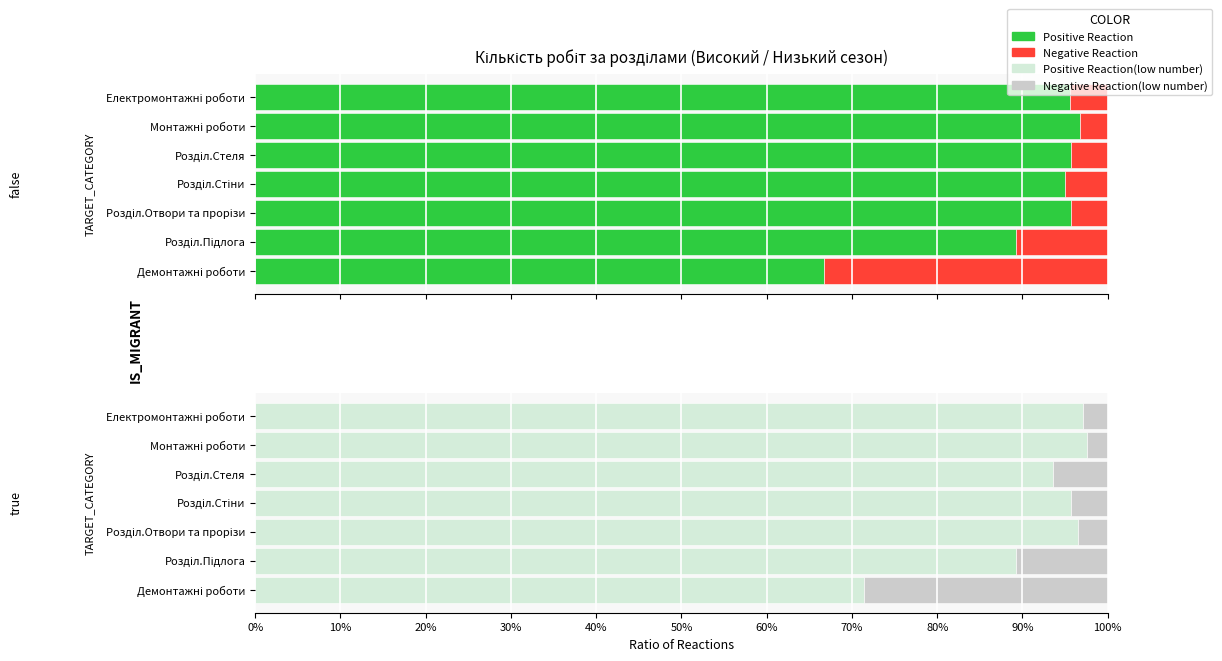

Which series has the largest total across all categories?

Positive Reaction(low number)